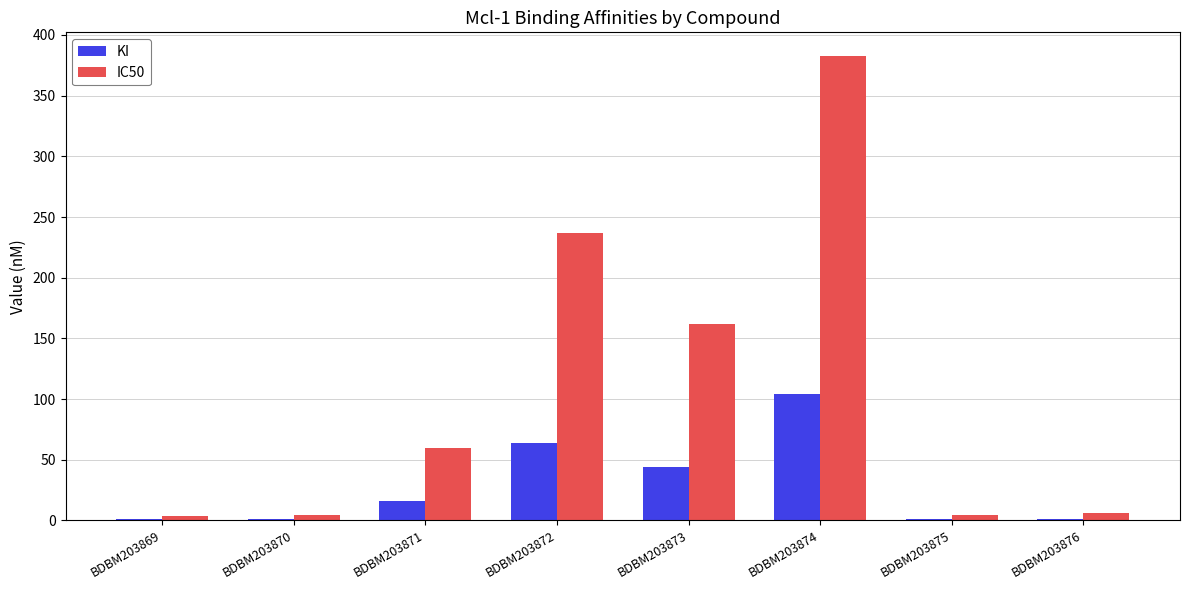

What is the difference between the IC50 values at BDBM203874 and BDBM203869?

379.6